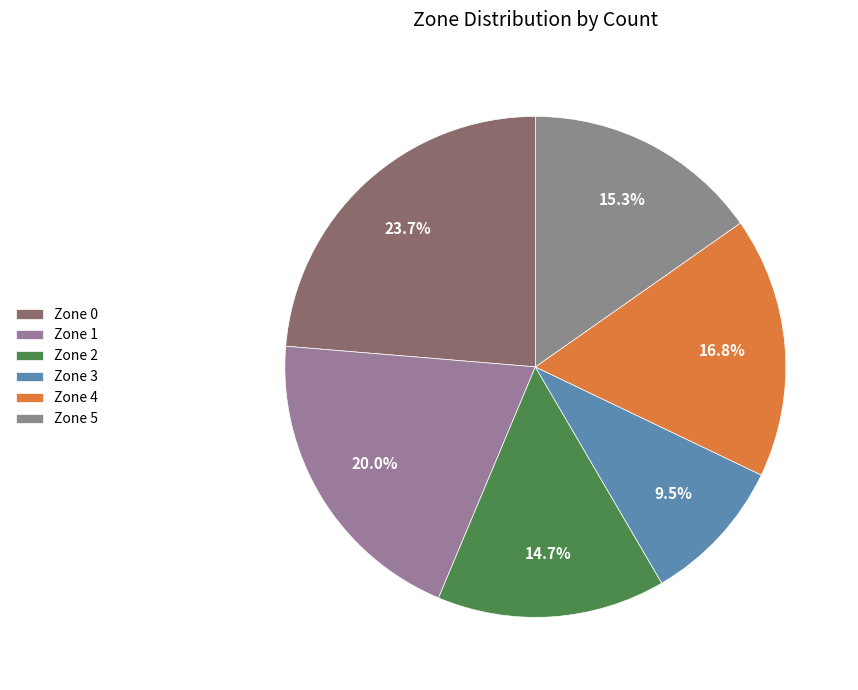

Do Zone 4 and Zone 5 together represent more than half of the pie?

No